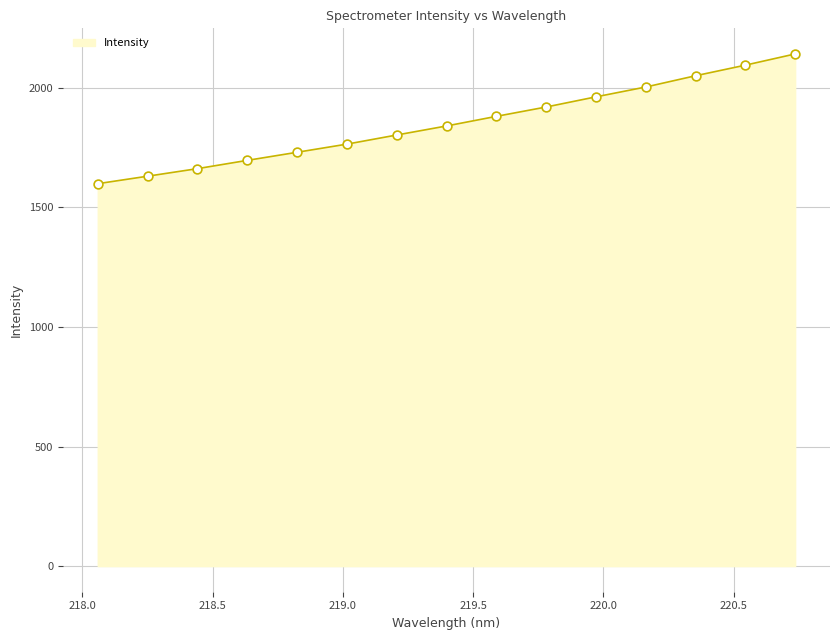

What is the greatest value displayed?

2142.2